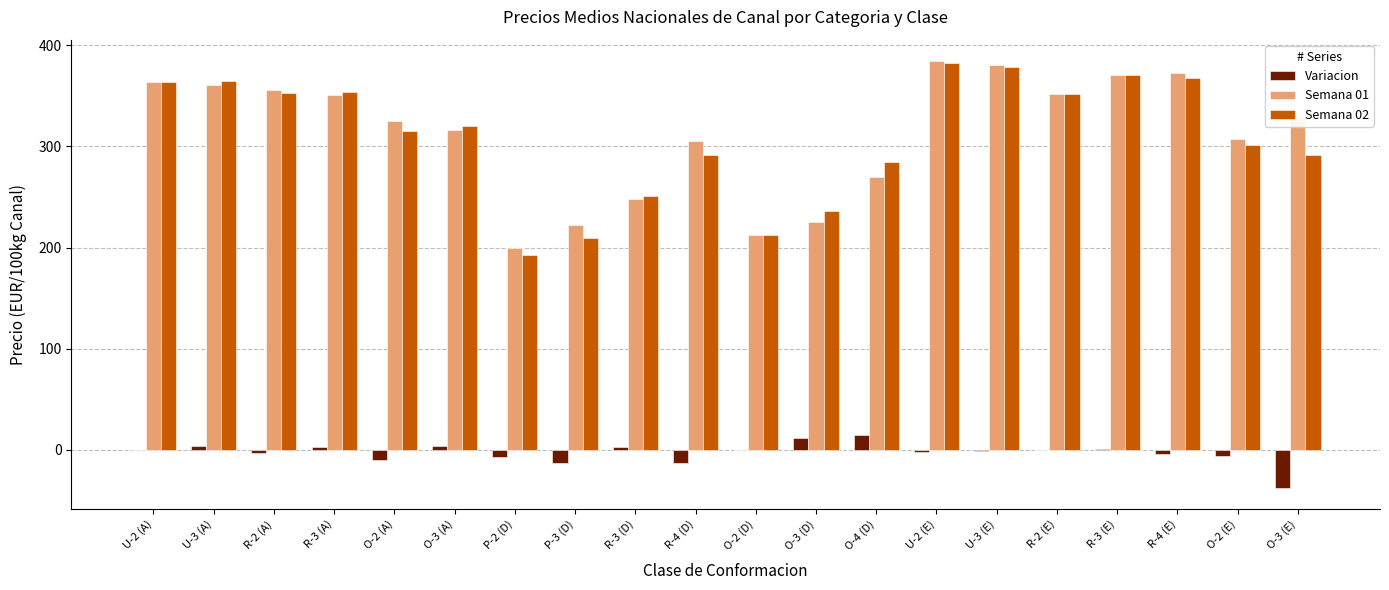

What is the maximum value shown in the chart?

384.4